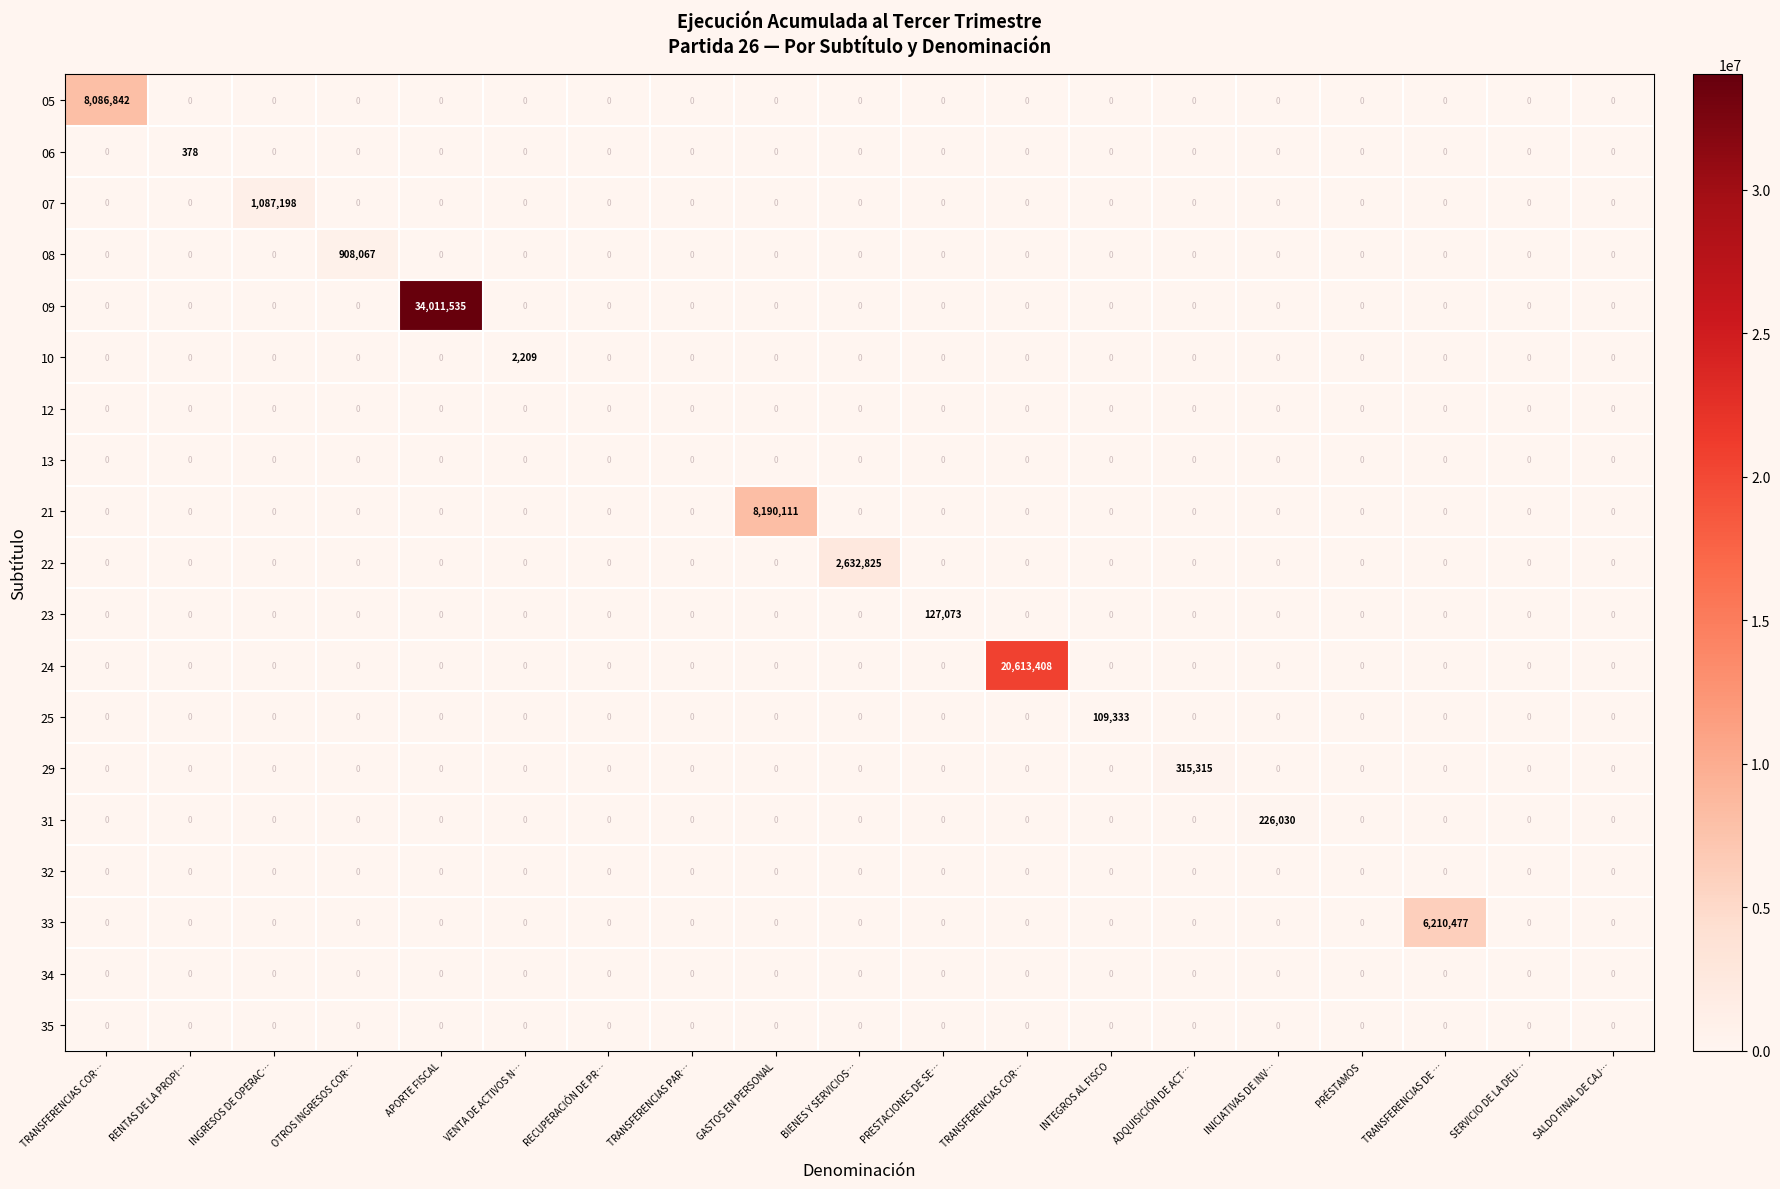

Which has a higher value, BIENES Y SERVICIOS… or INTEGROS AL FISCO?

BIENES Y SERVICIOS…